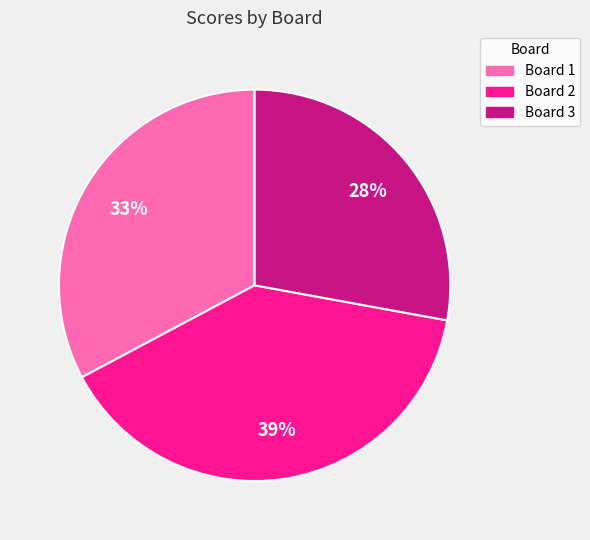

Is there a majority slice in this chart?

No